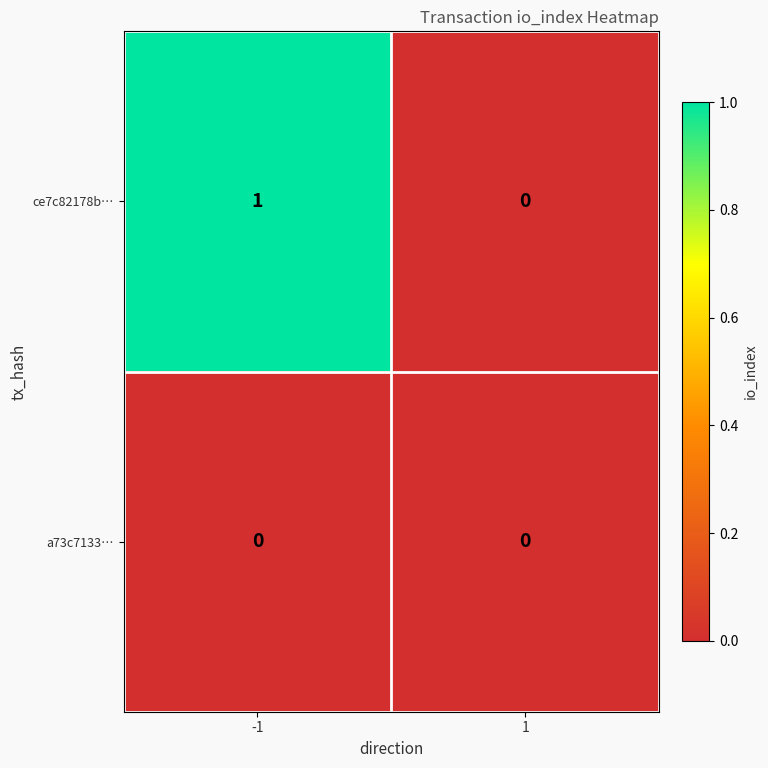

List the labels in order of ce7c82178b… value, largest first.

-1, 1